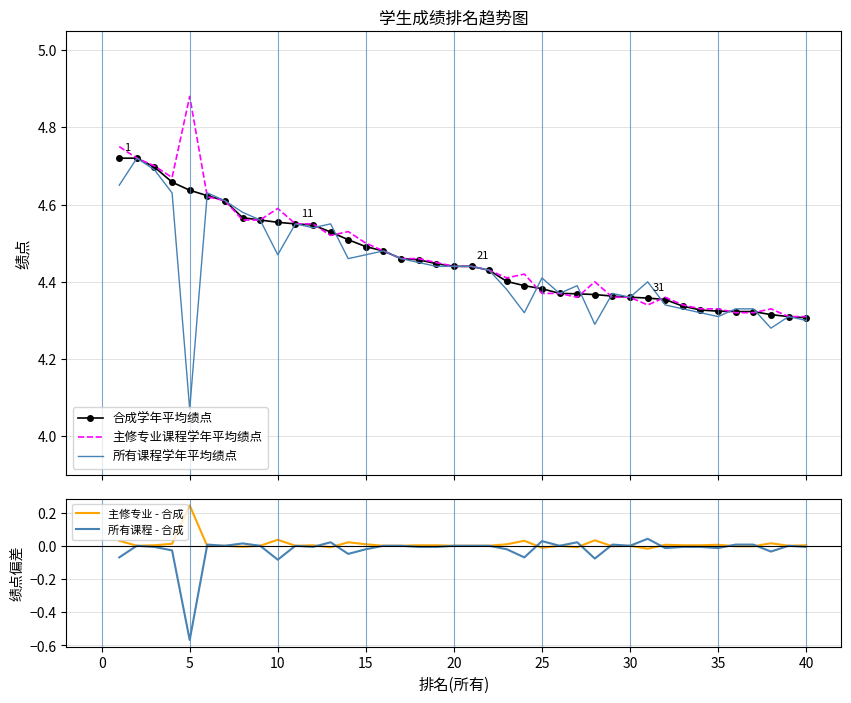

Which category has the highest value in the 主修专业 - 合成 series?

5